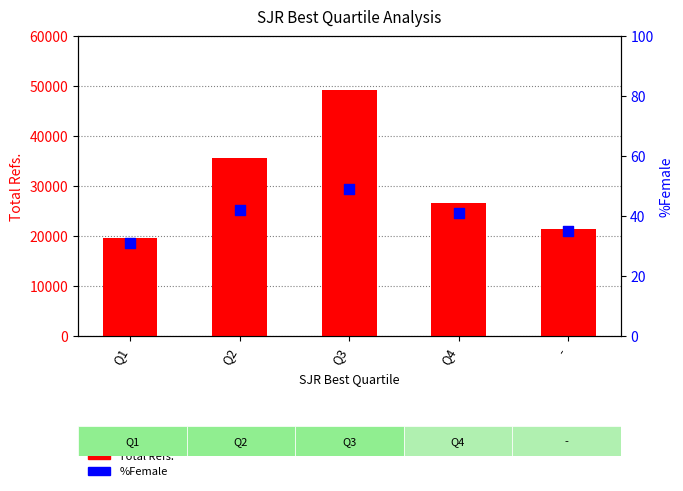

What are all the series names shown in the legend?

Total Refs., %Female